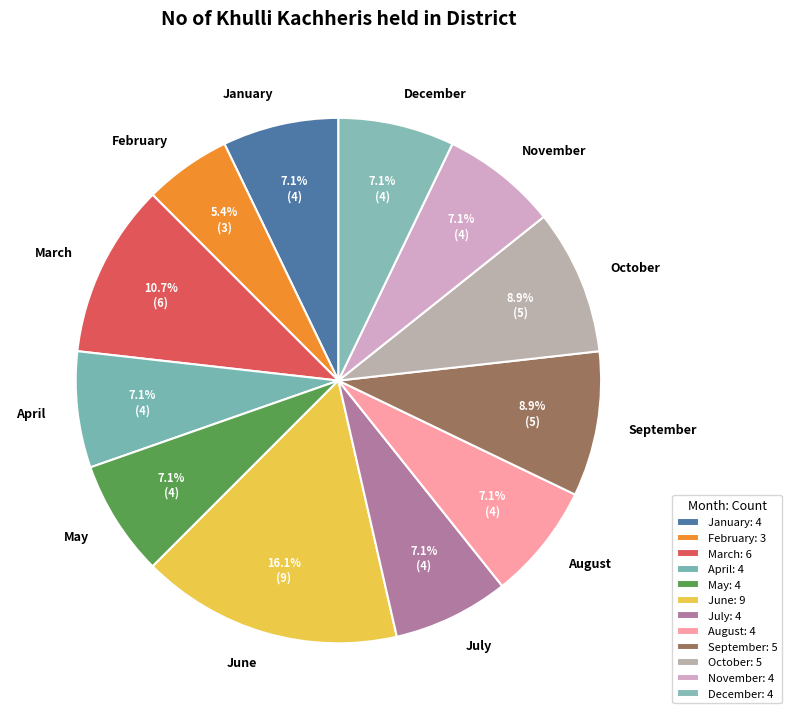

What portion of the pie excludes December?

92.9%